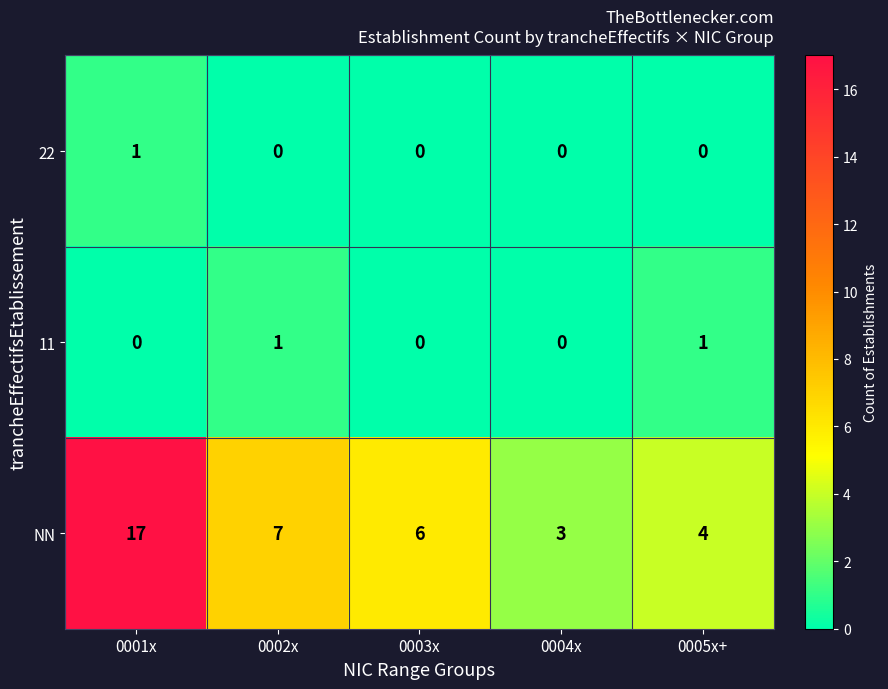

What value does the NN series have at 0002x, to the nearest 5?

5